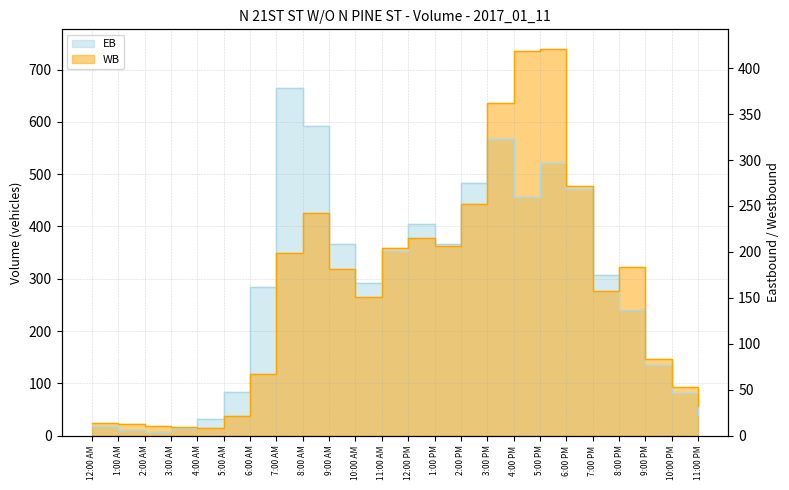

What is the highest value of the WB series?

740